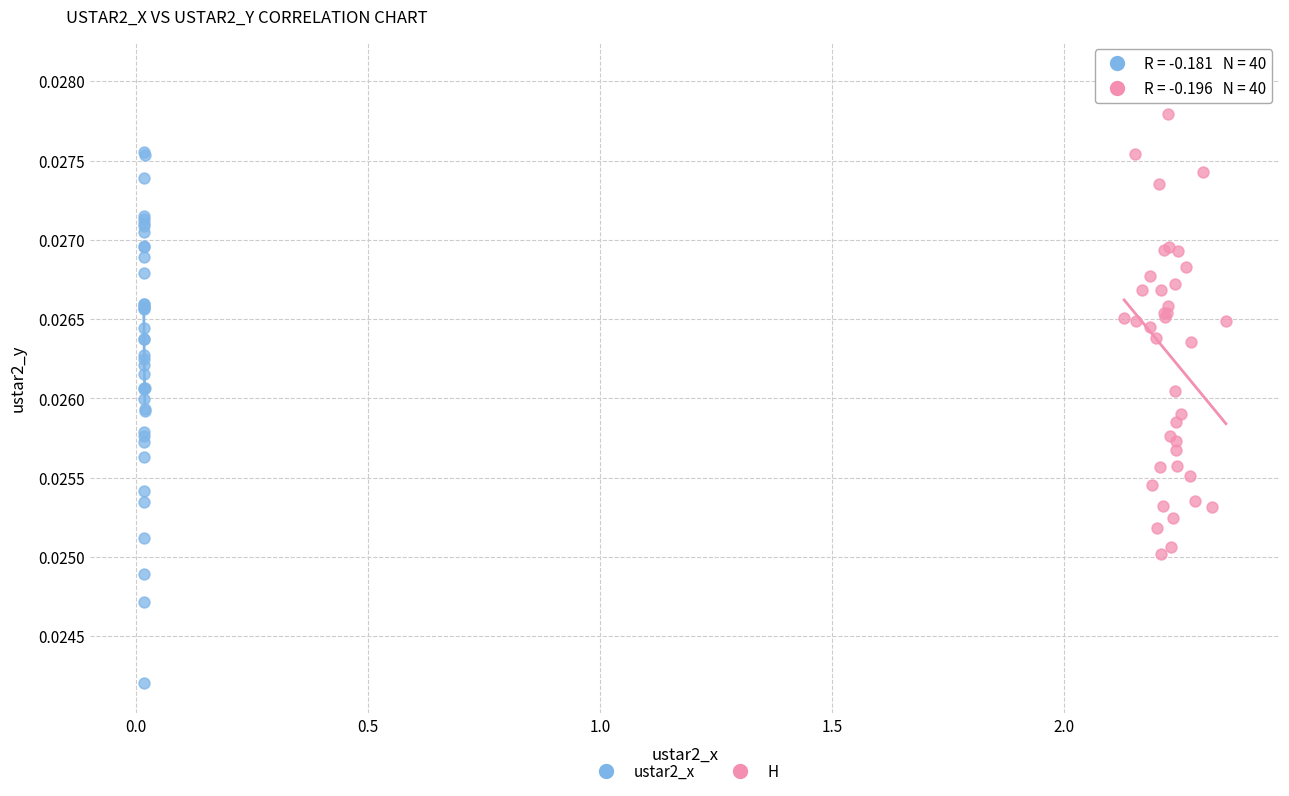

What are all the series names shown in the legend?

ustar2_x, H